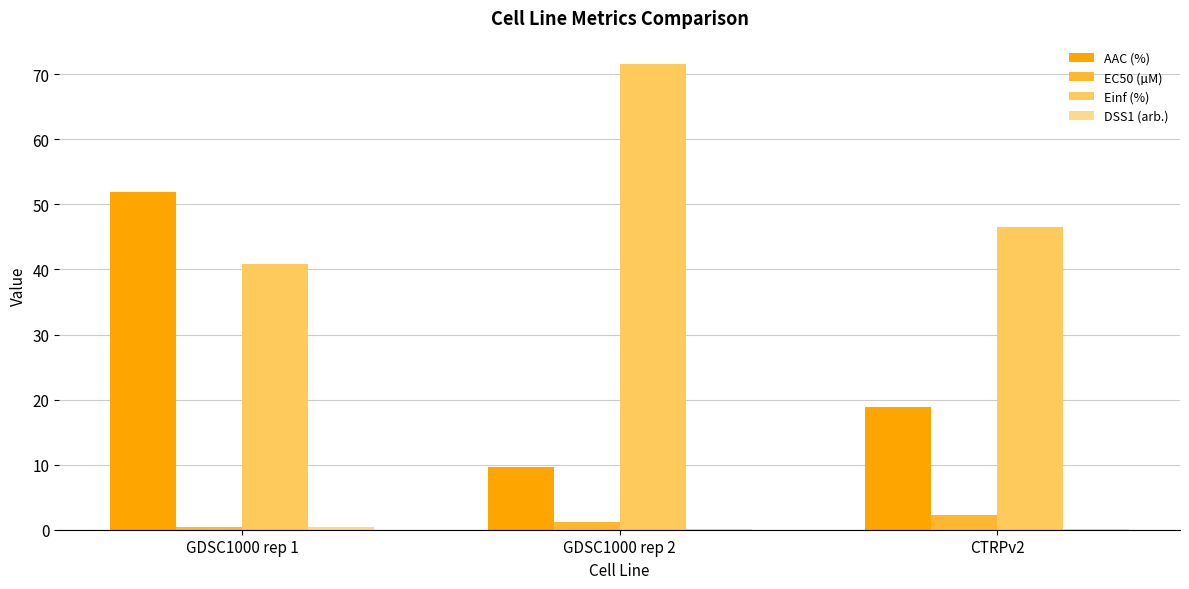

Between GDSC1000 rep 1 and CTRPv2, which series saw the biggest shift?

AAC (%)